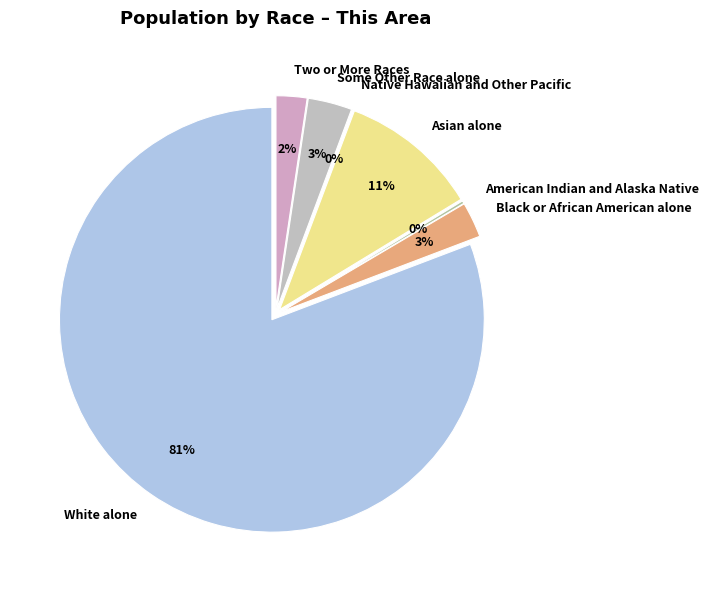

The American Indian and Alaska Native slice represents 1% of the pie. True or false?

False